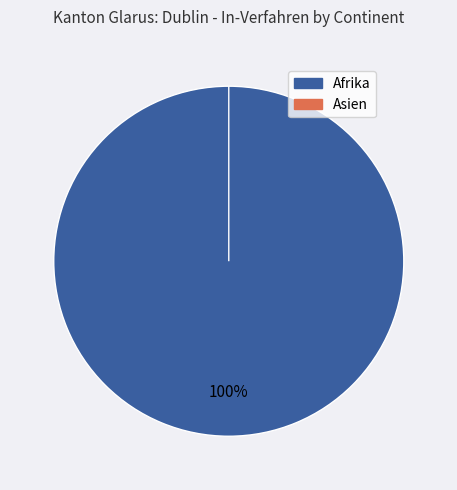

Is it true that Asien is 0% of the pie?

True